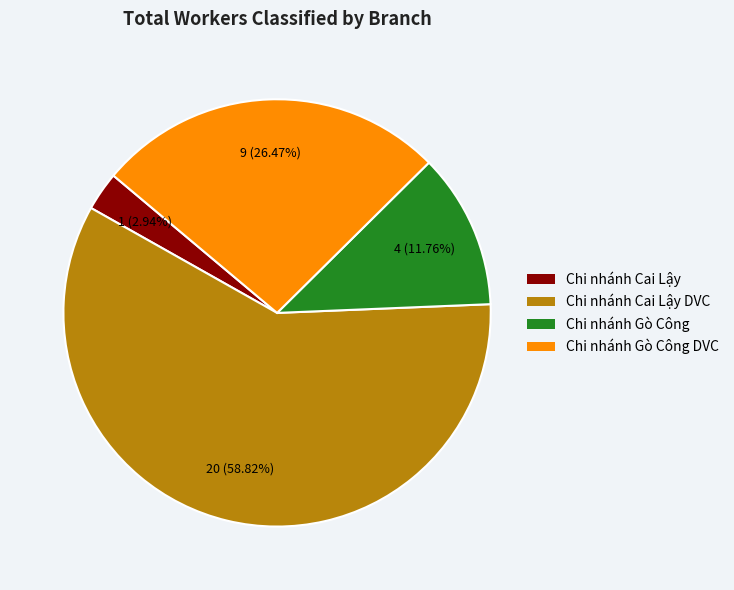

To the nearest percent, what percentage of the pie is Chi nhánh Cai Lậy?

3%